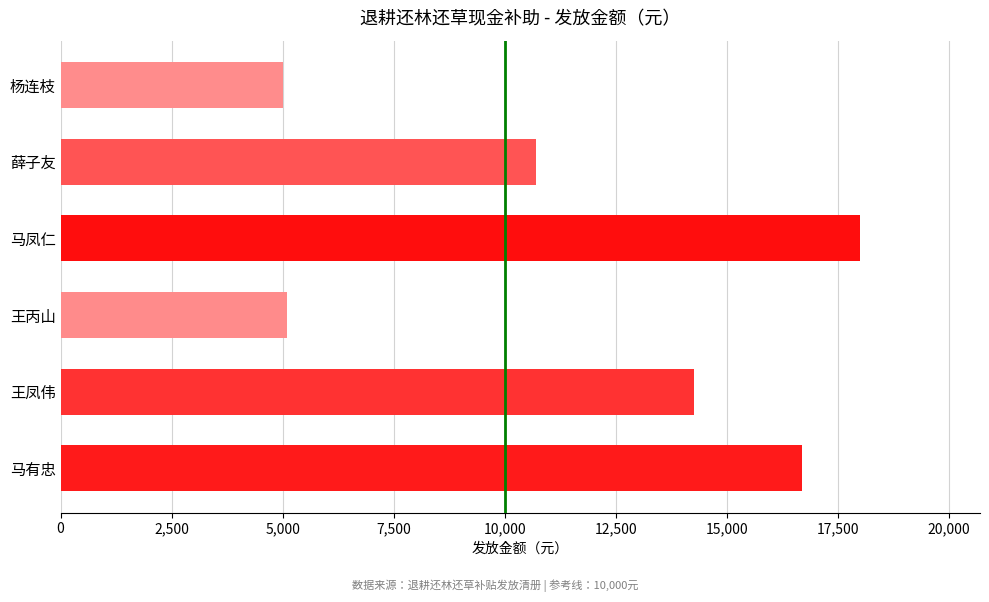

What is the maximum value shown in the chart?

18000